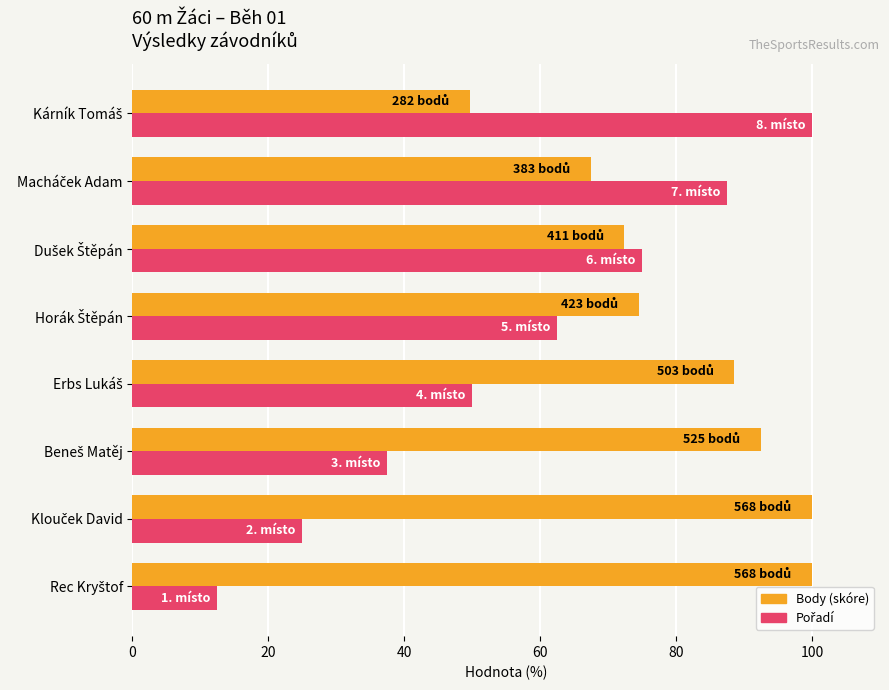

What is the smallest value displayed?

12.5